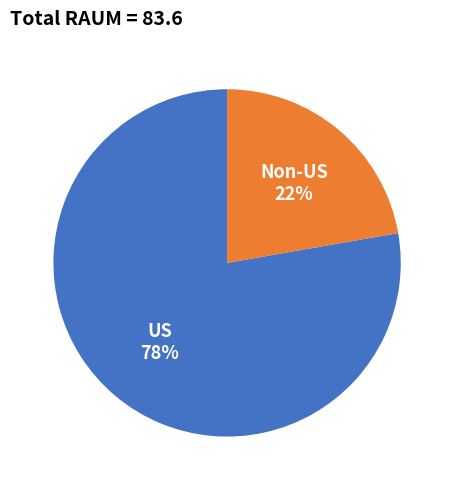

How many slices are in this pie chart?

2